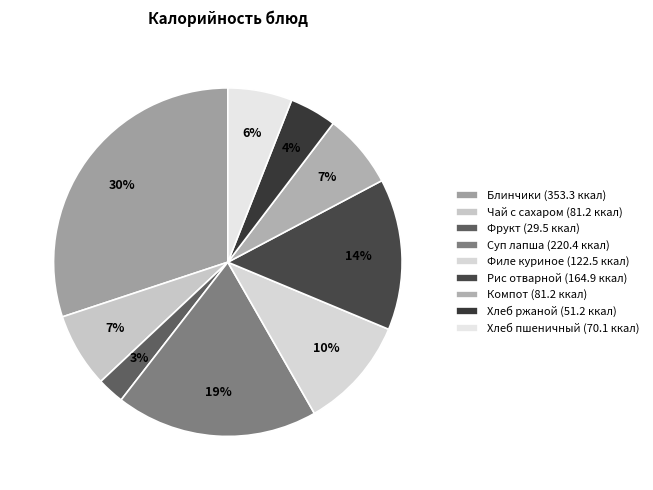

Which slice is the smallest?

Фрукт (29.5 ккал)